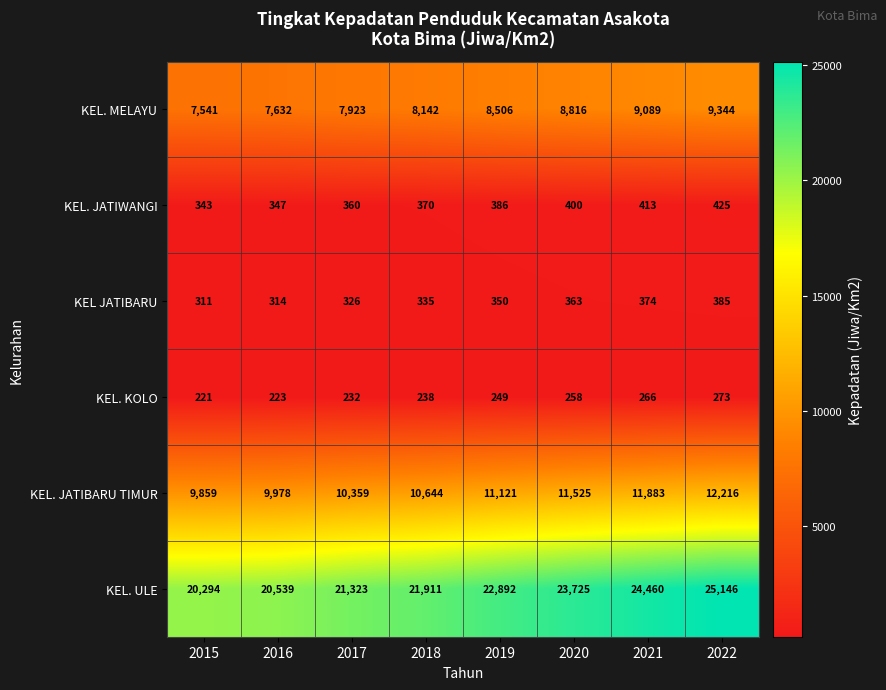

What is the smallest value displayed?

221